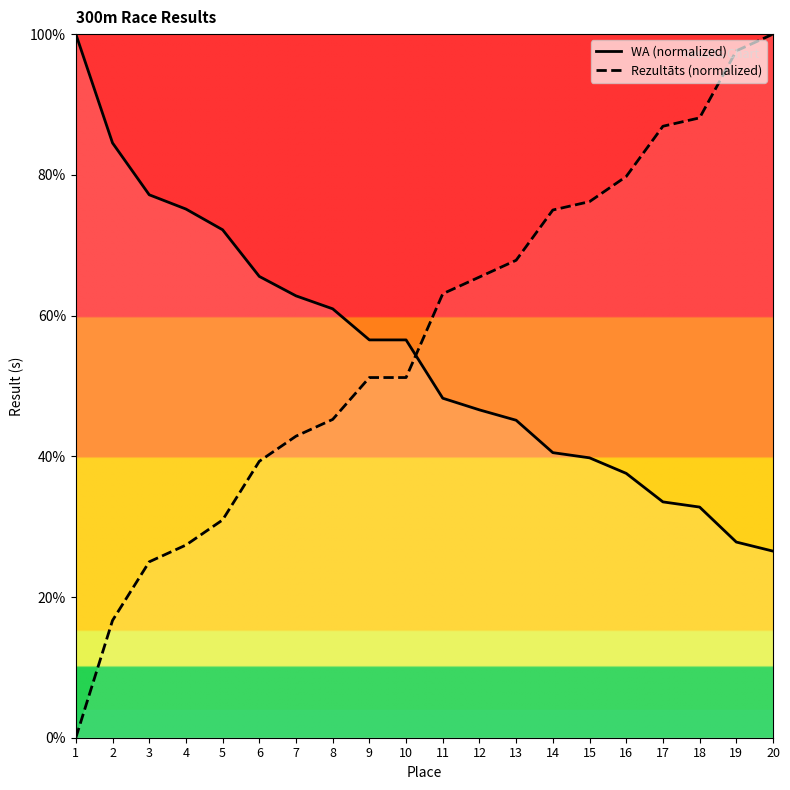

What value does the WA (normalized) series have at 10?

56.5